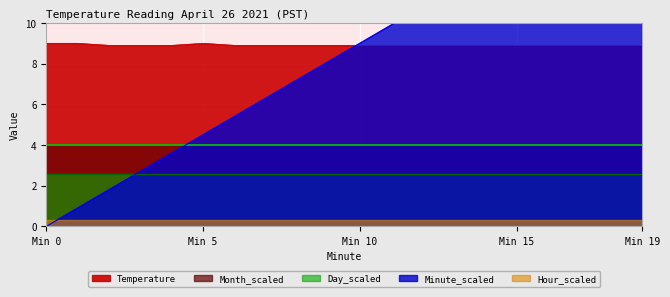

At which label does Minute_scaled first exceed 9?

11